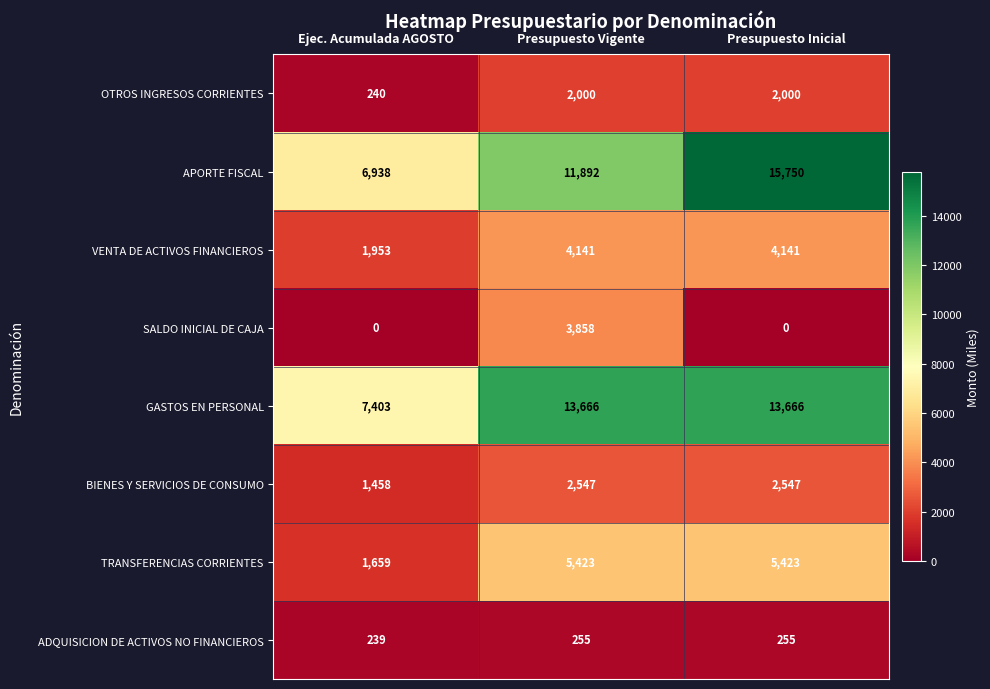

Reading right to left, list all the values displayed in this chart.

OTROS INGRESOS CORRIENTES: 2000	2000	240
APORTE FISCAL: 15750	11892	6938
VENTA DE ACTIVOS FINANCIEROS: 4141	4141	1953
SALDO INICIAL DE CAJA: 0	3858	0
GASTOS EN PERSONAL: 13666	13666	7403
BIENES Y SERVICIOS DE CONSUMO: 2547	2547	1458
TRANSFERENCIAS CORRIENTES: 5423	5423	1659
ADQUISICION DE ACTIVOS NO FINANCIEROS: 255	255	239